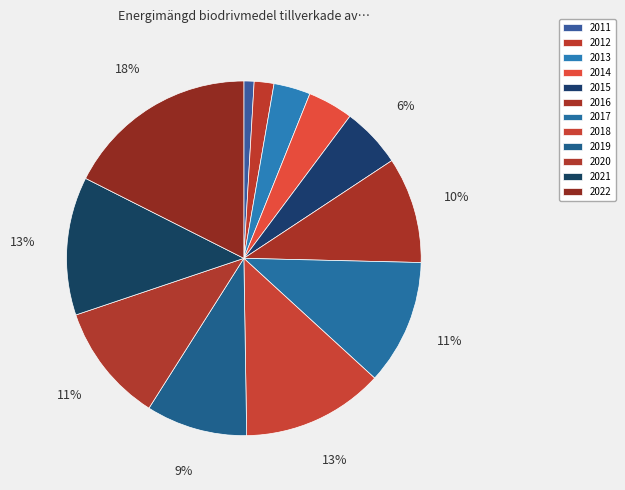

How many segments does this pie chart have?

12